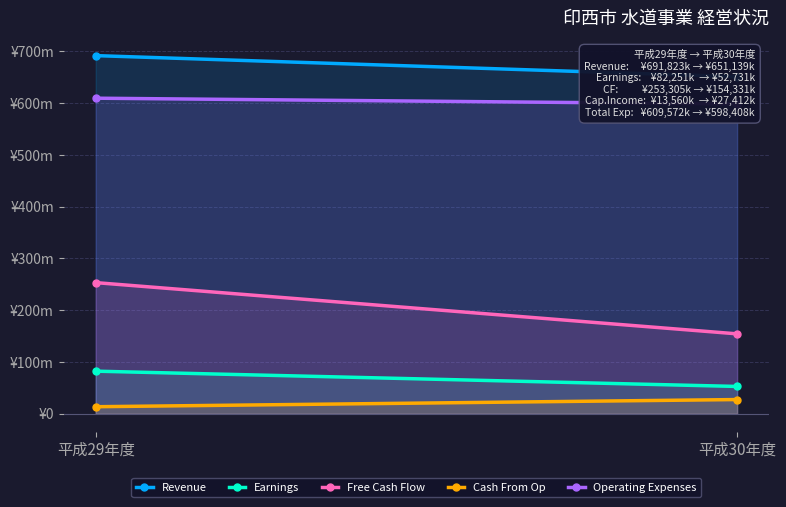

At which category is the sum across all series the highest?

平成29年度